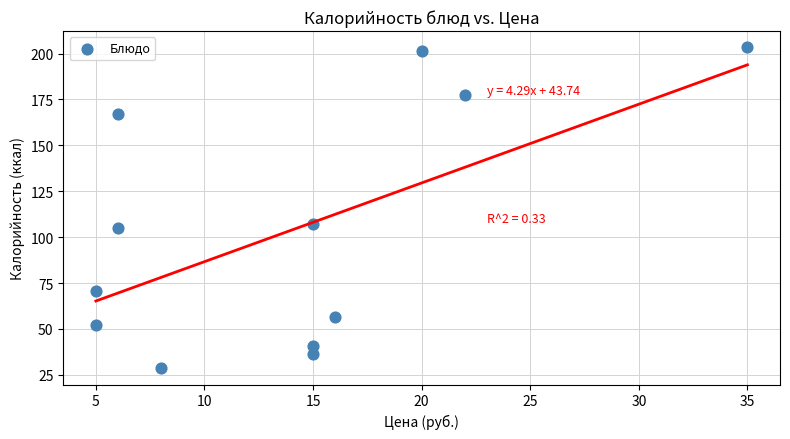

What Y value in the scatter plot is closest to 115?

107.1